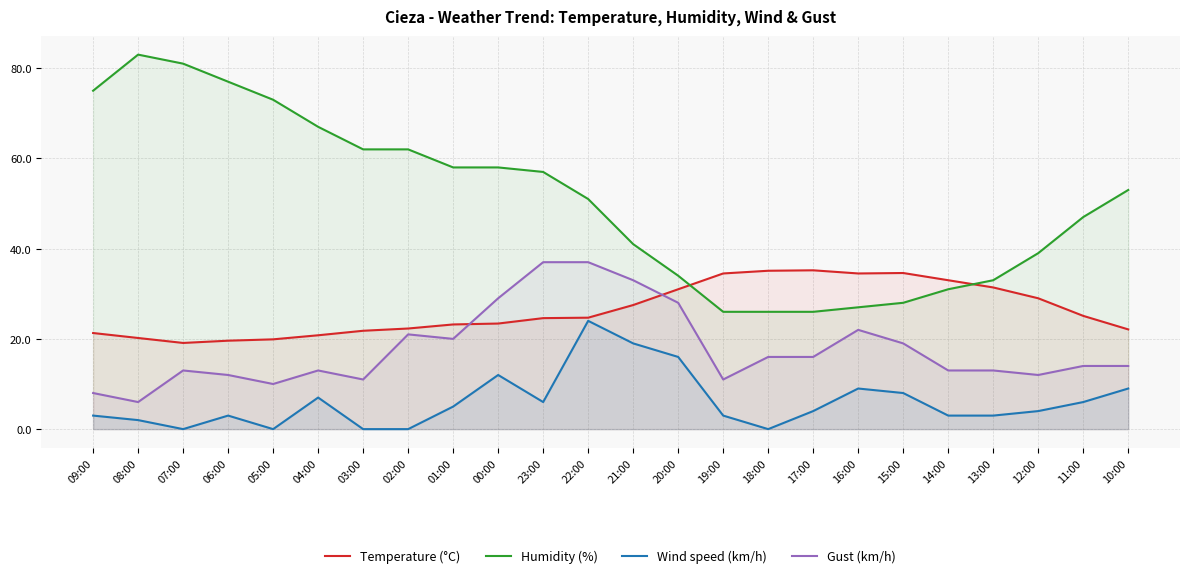

True or false: Humidity (%) has a value of 35.6 at 17:00.

False